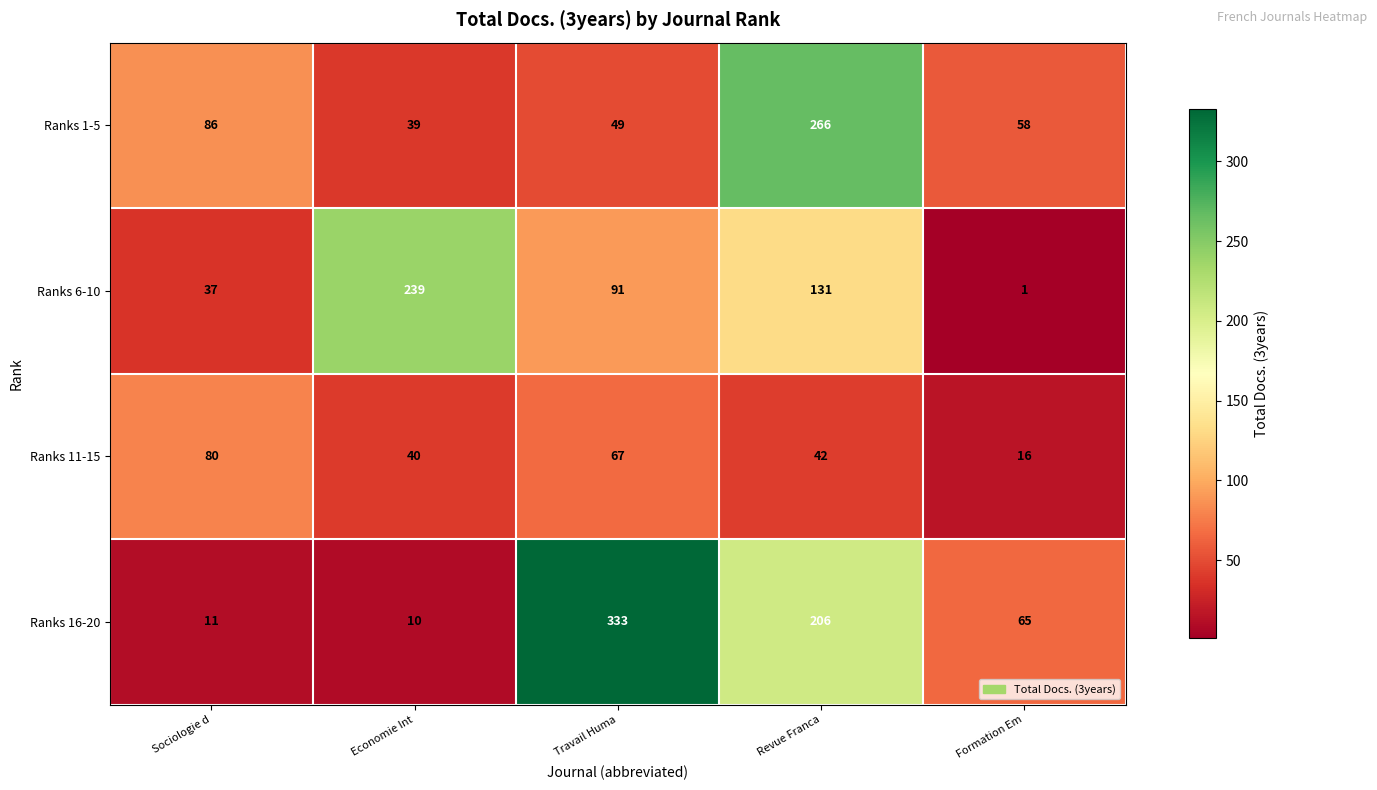

At which label does Ranks 16-20 first exceed 65?

Travail Huma